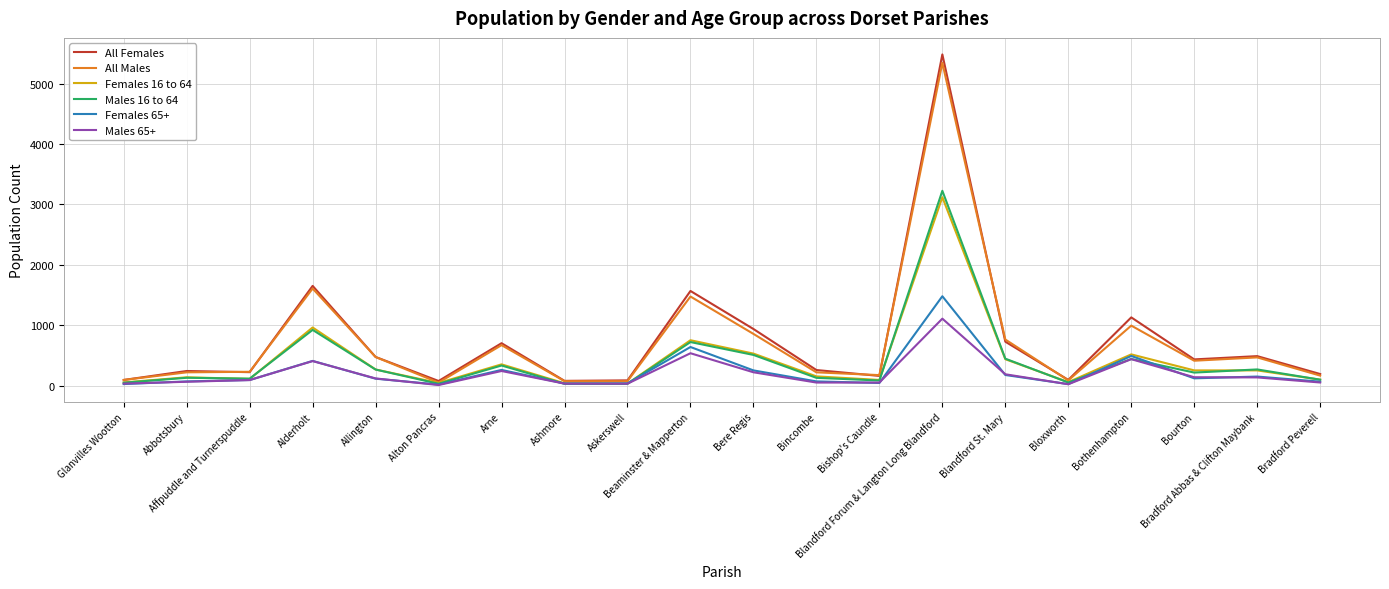

How many categories are shown in the chart?

20